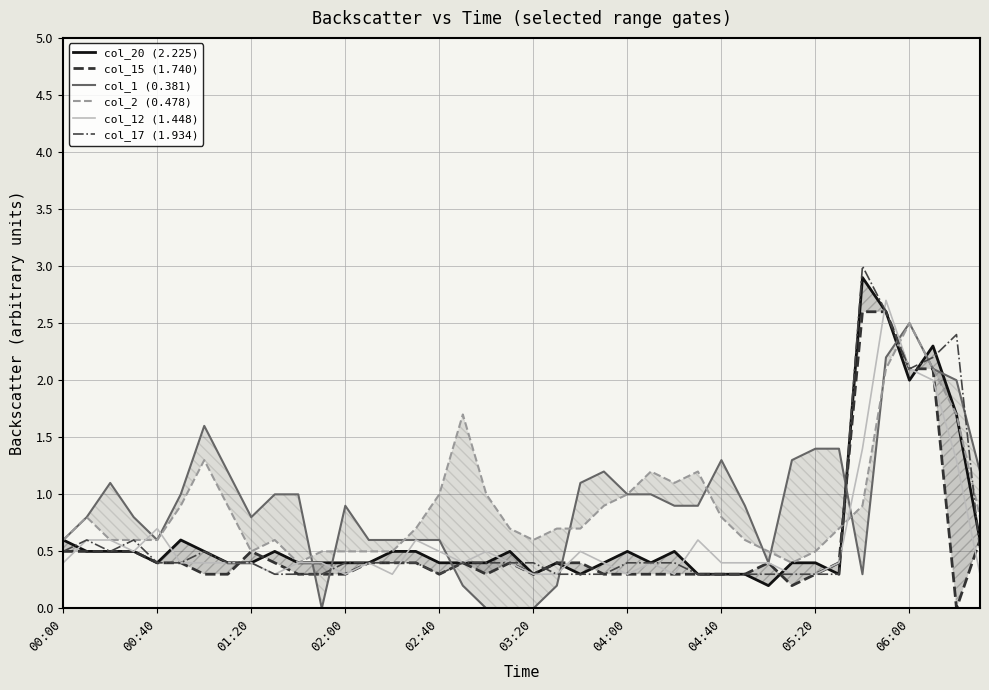

True or false: col_2 (0.478) has a value of 0.6 at 03:20.

True